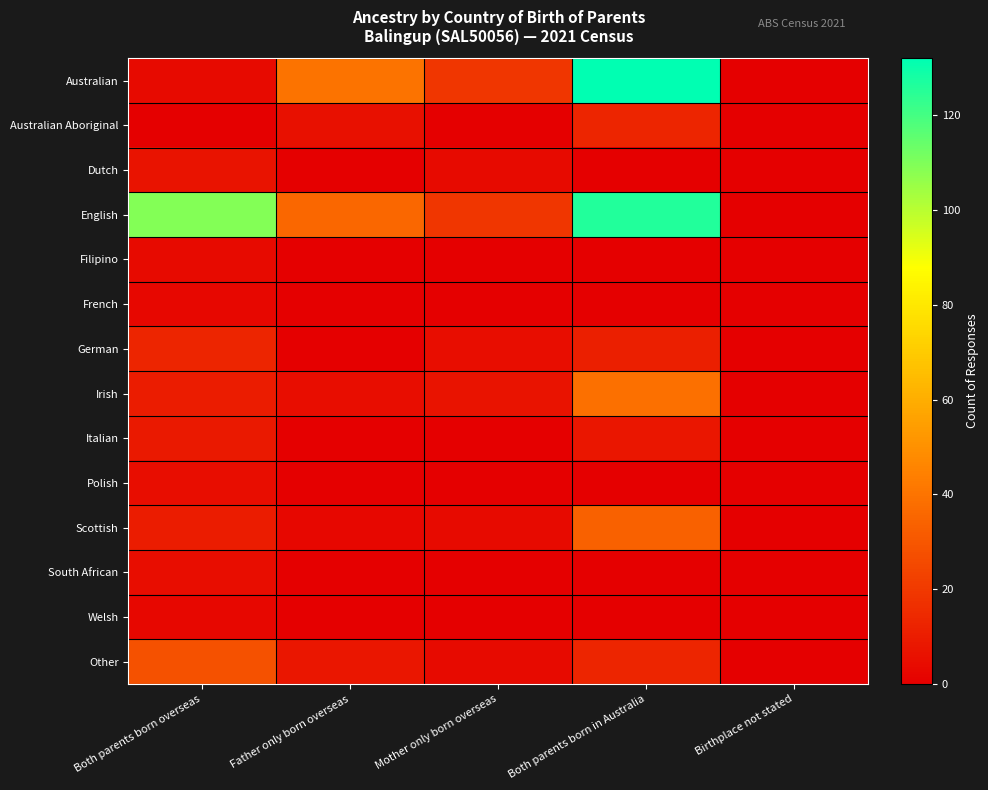

Which label corresponds to the largest value in the chart?

Both parents born in Australia